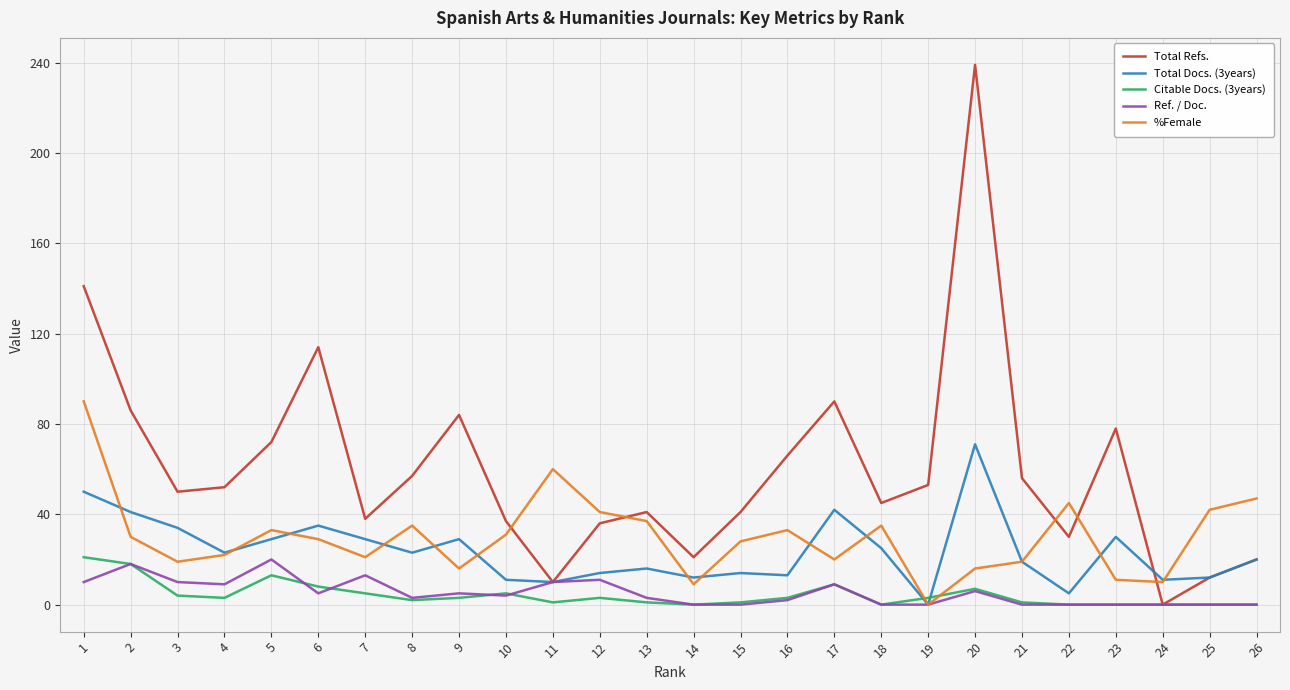

Does the chart display data point markers on the line(s)?

No